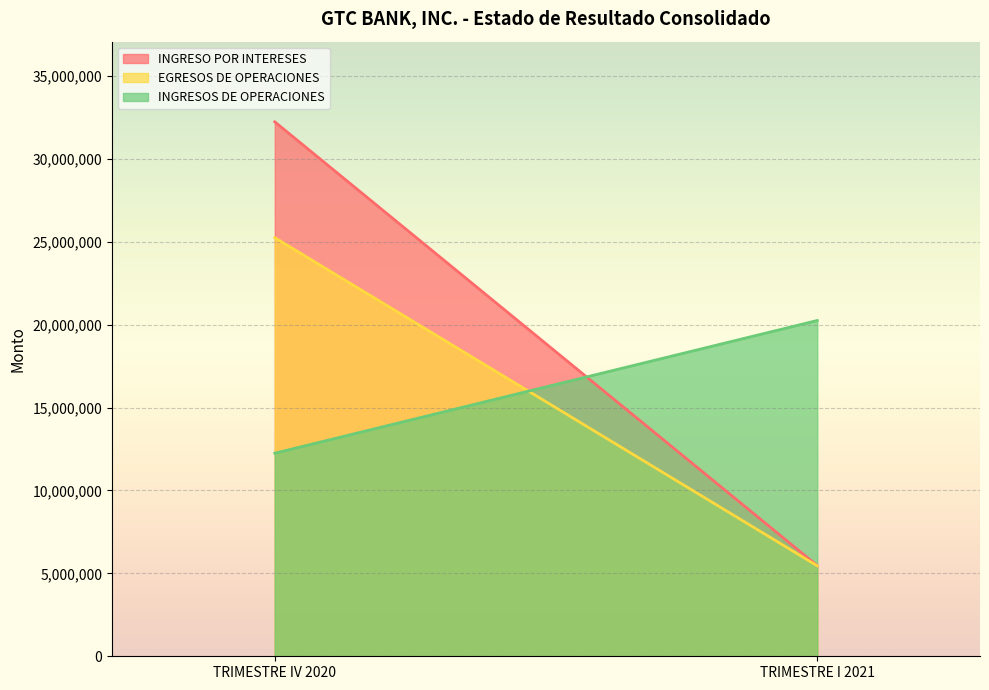

At how many categories does at least one series exceed 23911726?

1